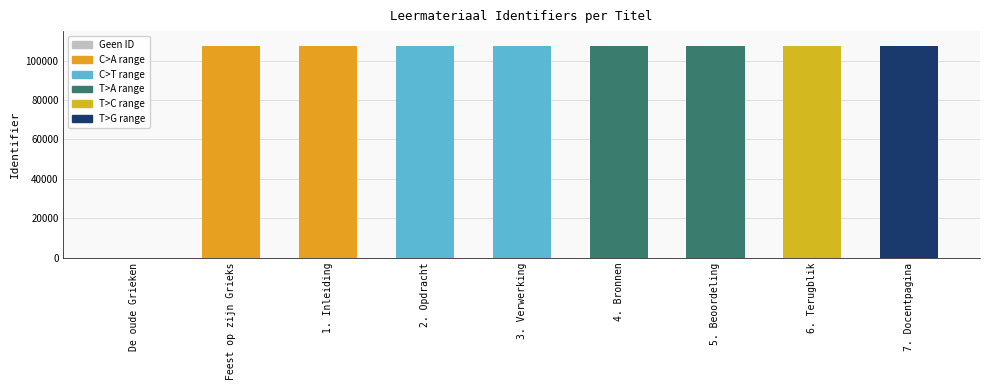

What is the average value?

95315